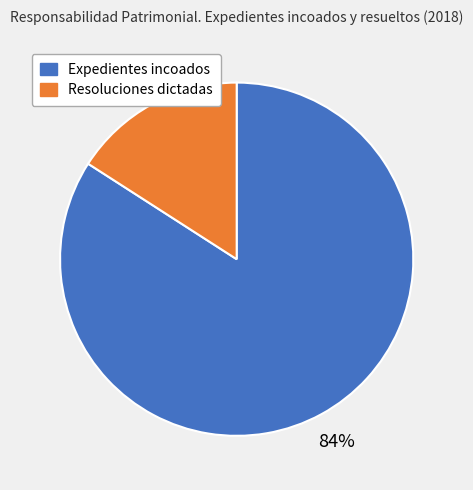

What is the largest slice in the pie chart?

Expedientes incoados